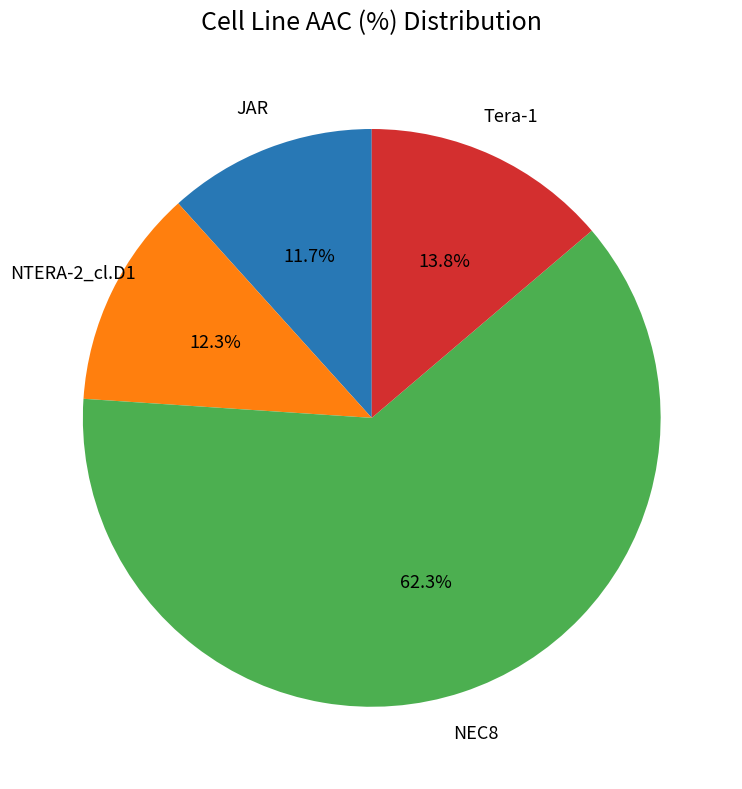

Is there any slice that represents more than half of the pie?

Yes